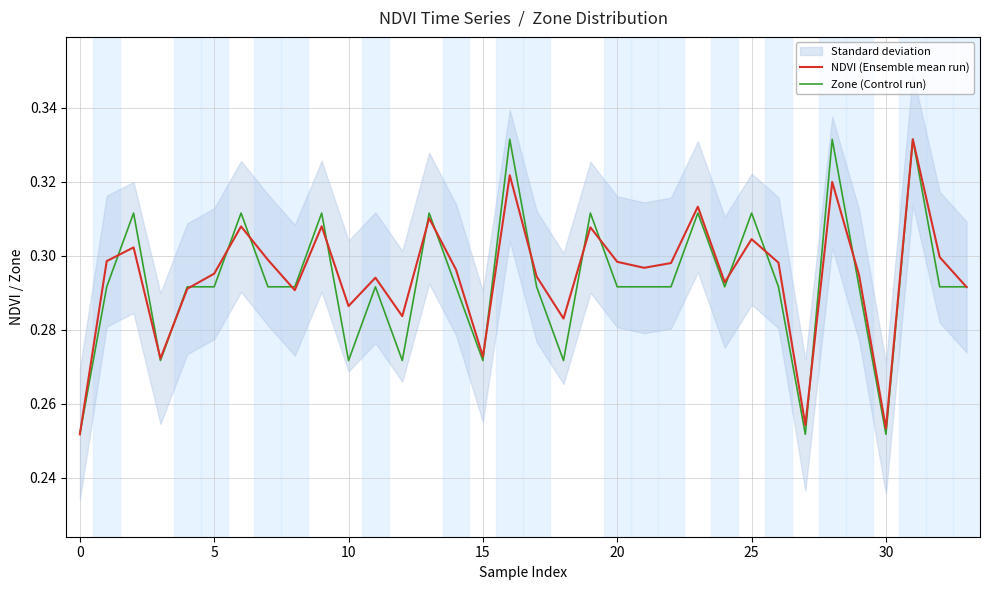

Is it true that NDVI (Ensemble mean run) equals 0.3 at 17?

True